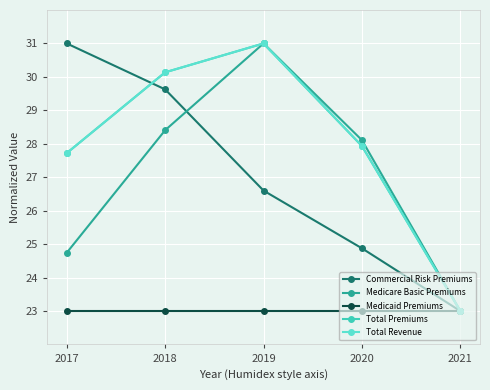

Is the value of Total Revenue at 2020 greater than the value of Commercial Risk Premiums at 2021?

Yes